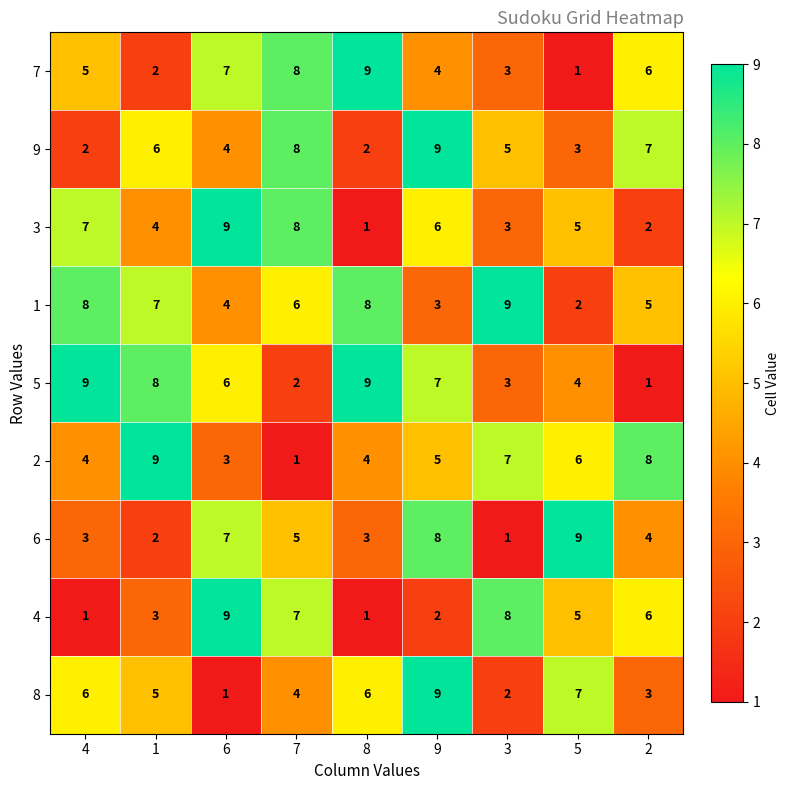

What is the spread (max minus min) of values at 6?

8